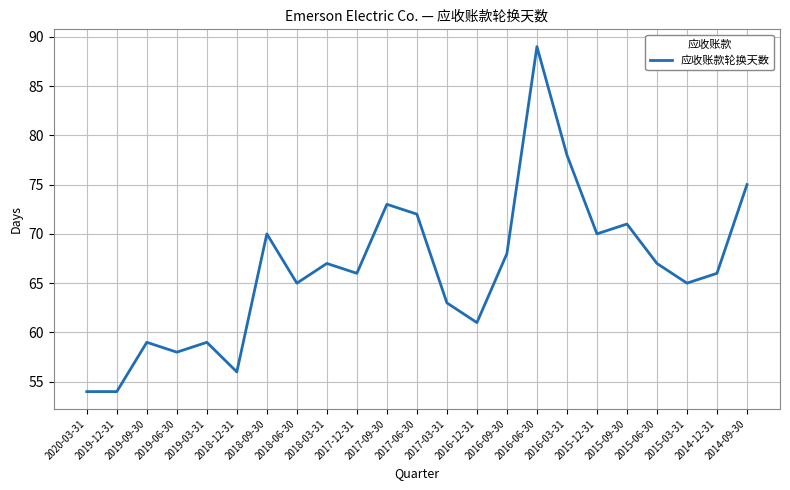

What is the difference between the maximum and minimum values?

35